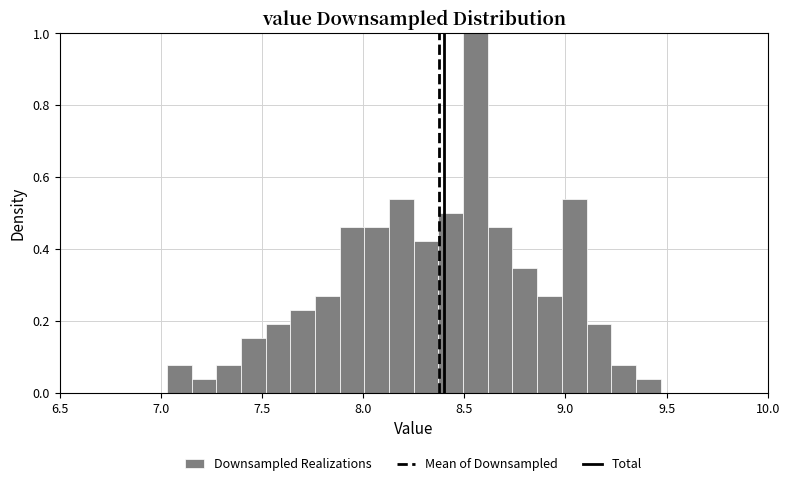

Around what value on the x-axis is the tallest bar? Give the approximate position of its centre, as read against the axis.

8.55